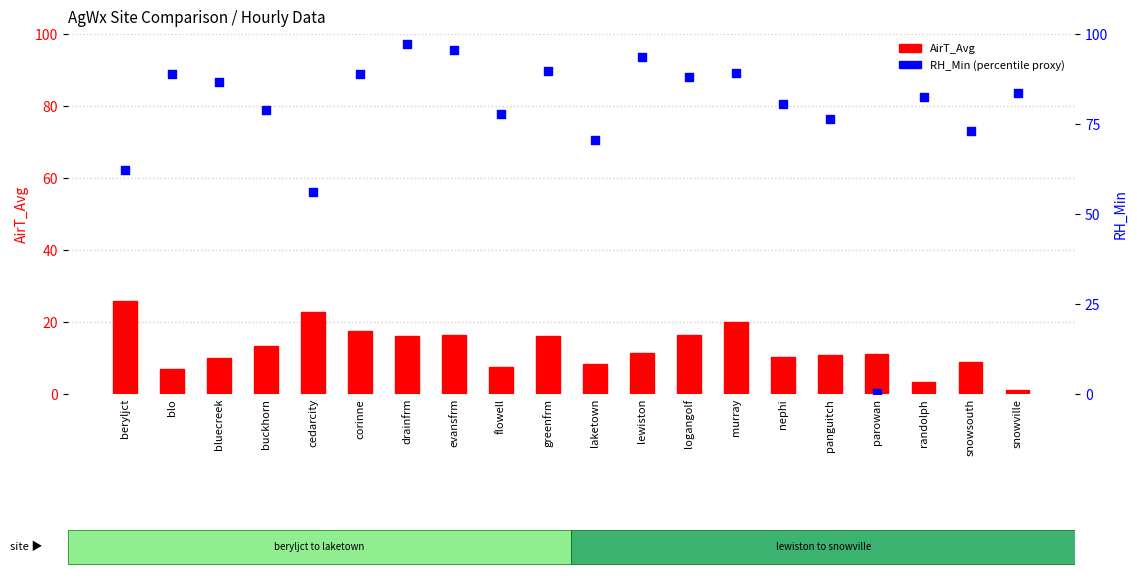

Is the value of AirT_Avg (°F proxy) at cedarcity greater than the value of RH_Min (percentile proxy) at greenfrm?

No